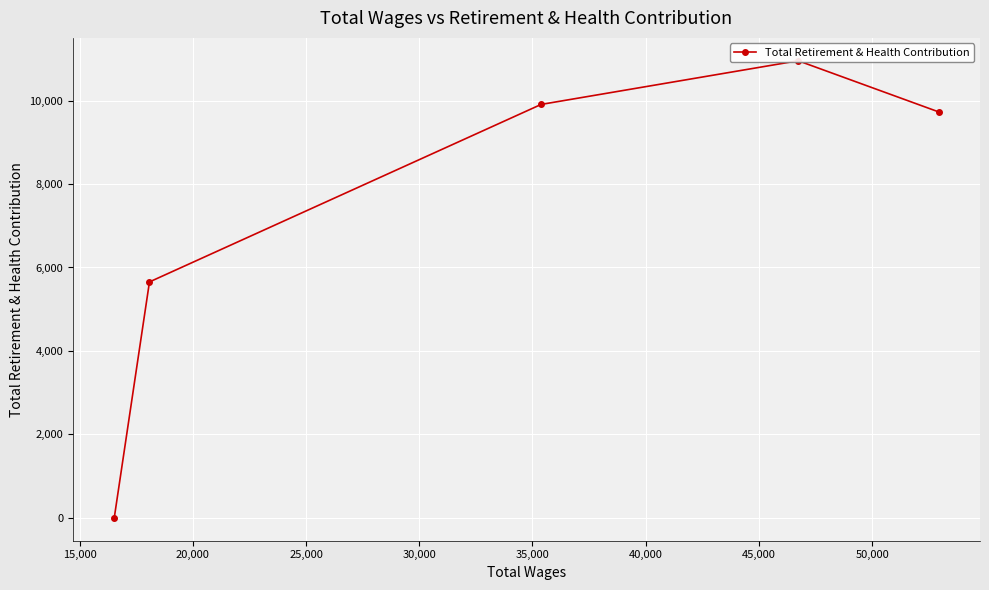

Is it true that the value at 20,000 is 16481?

False